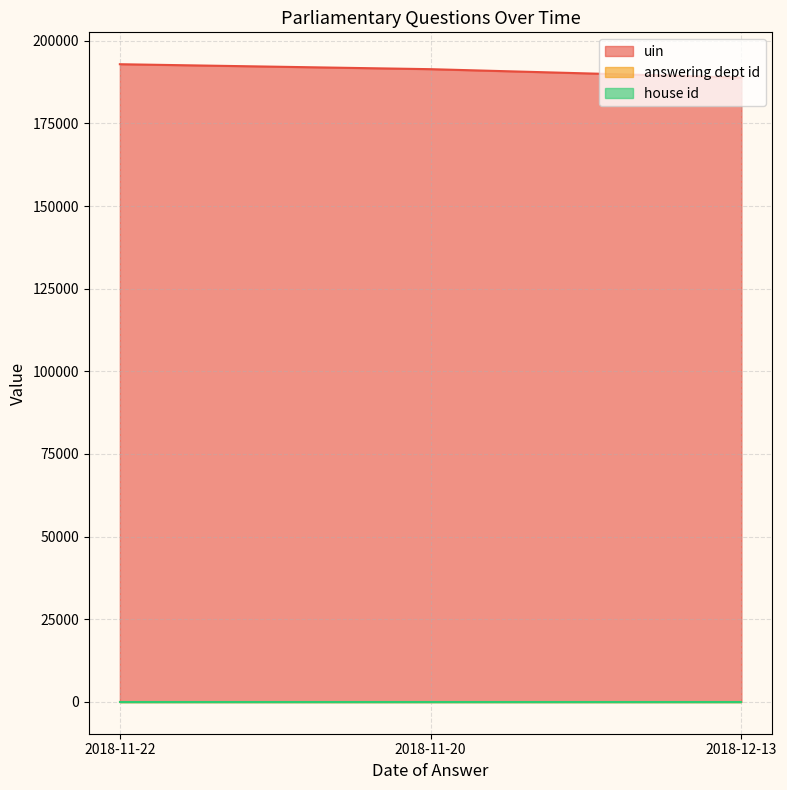

At which category does the chart reach its minimum across all series?

2018-11-22